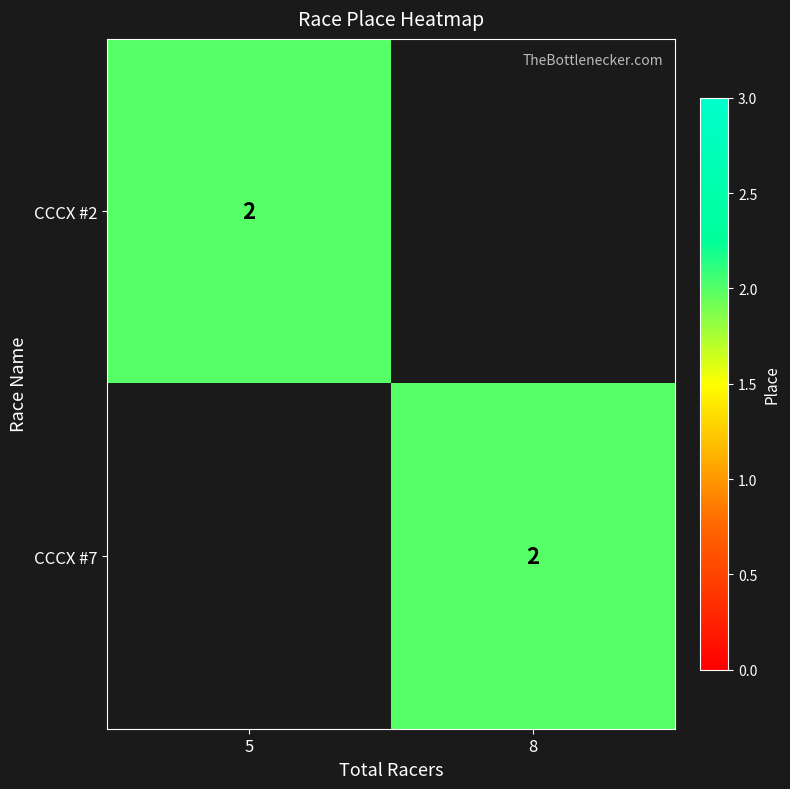

True or false: CCCX #7 has a value of 1 at 8.

False